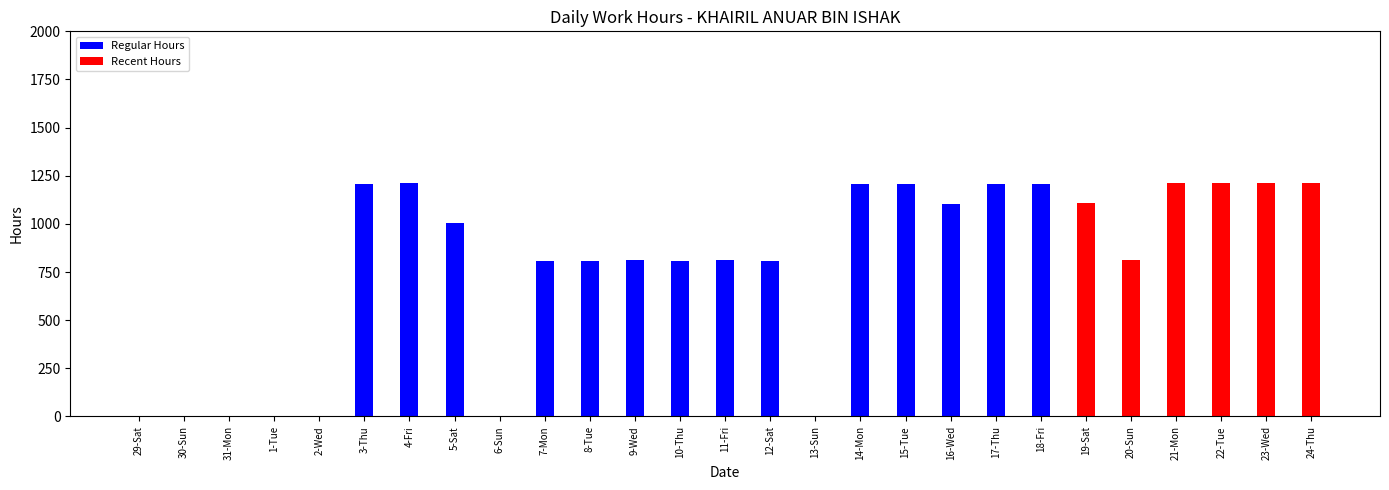

What is the sum of all values?

20984